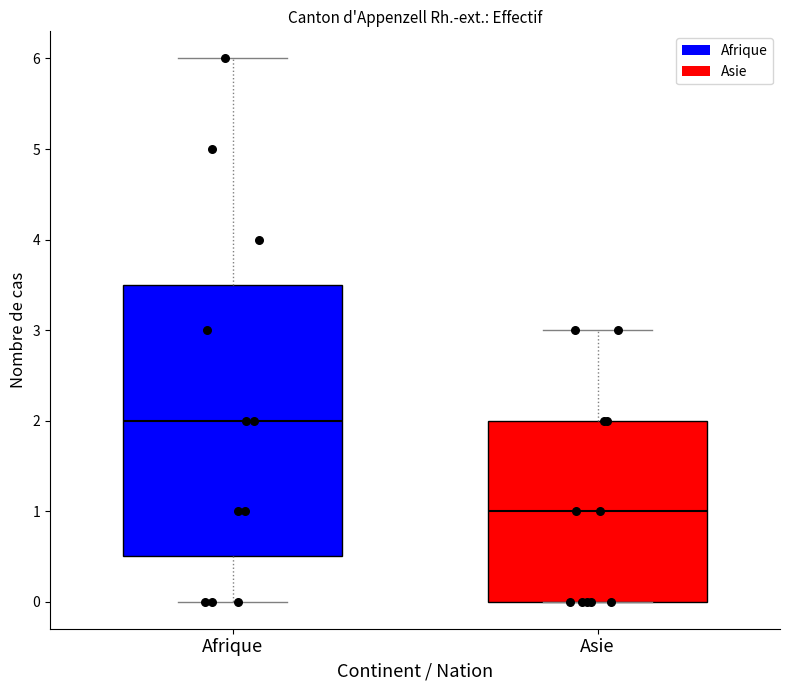

Comparing the boxes themselves (not the whiskers), which one is the tallest?

Afrique